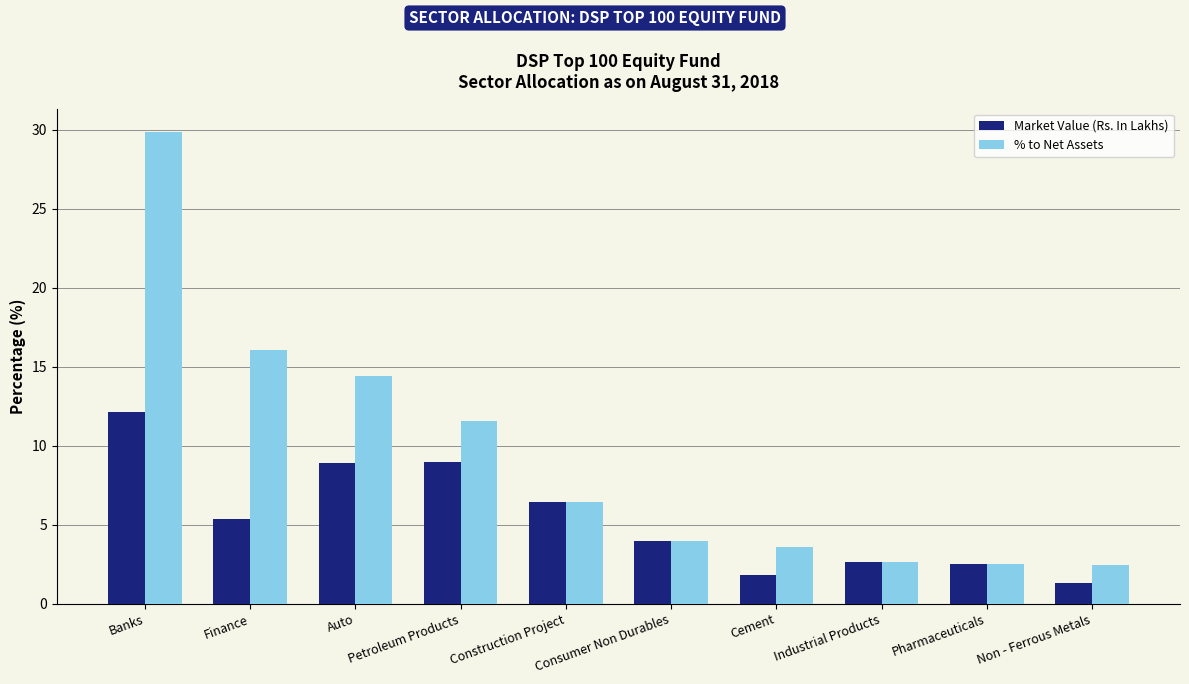

At which category does the chart reach its minimum across all series?

Non - Ferrous Metals